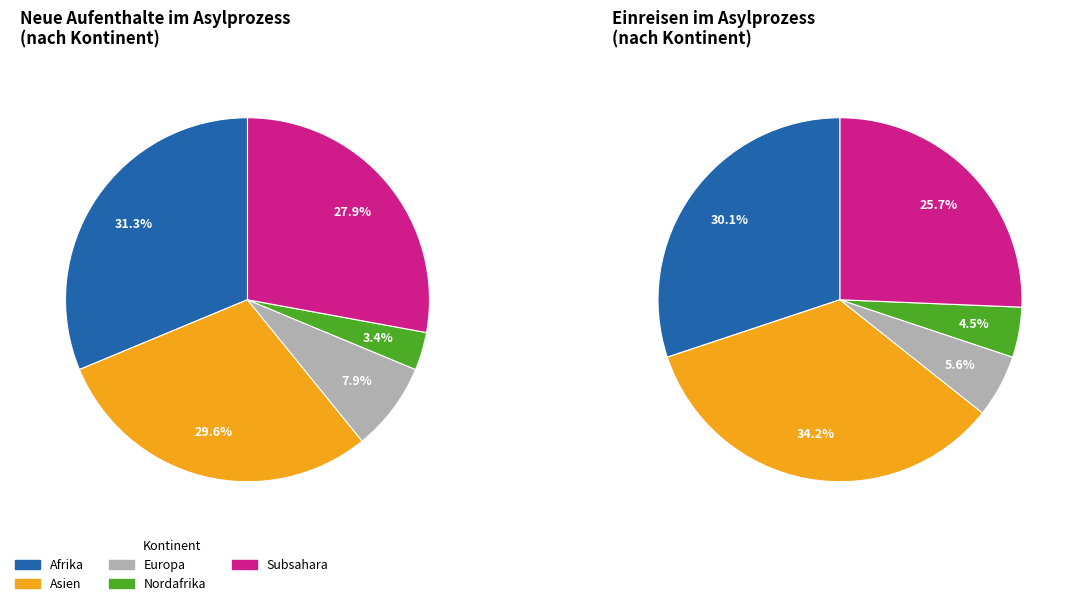

To the nearest percent, what portion does Europa represent?

8%